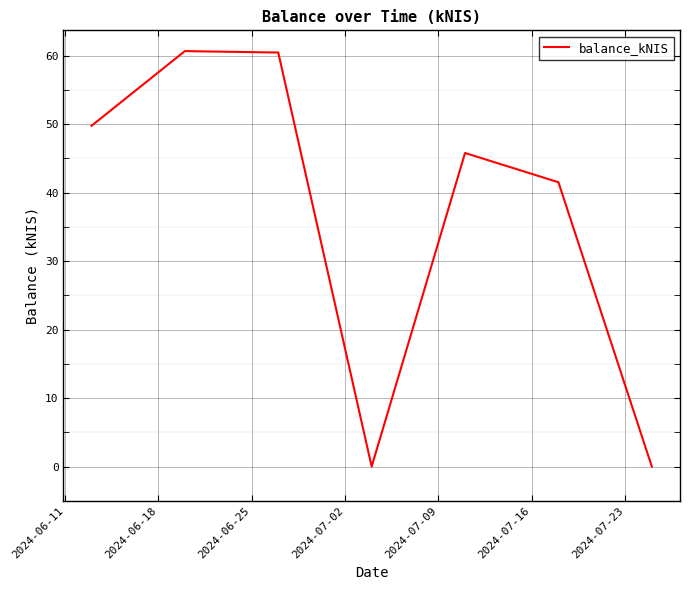

What is the difference between the second highest and minimum values?

60.5